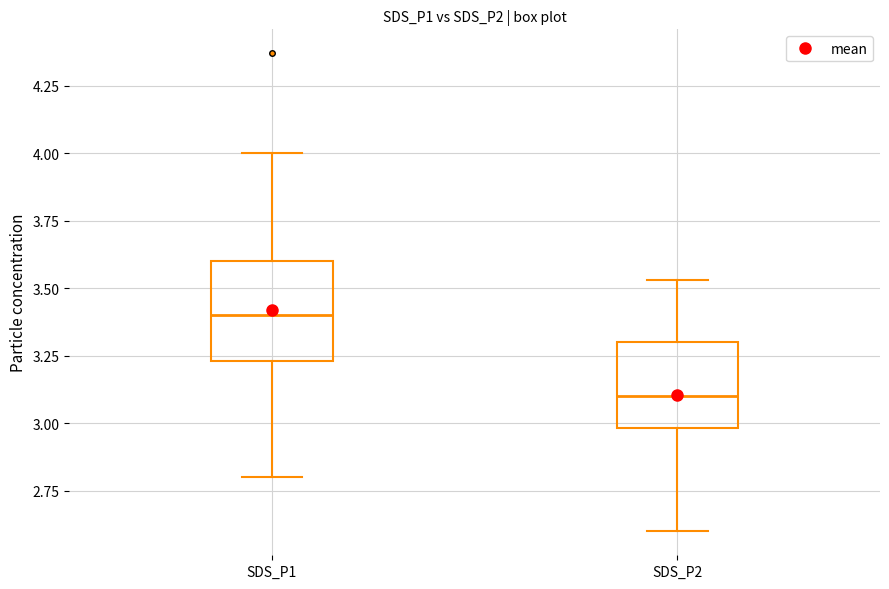

Which box is the tallest, from its lower edge to its upper edge?

SDS_P1